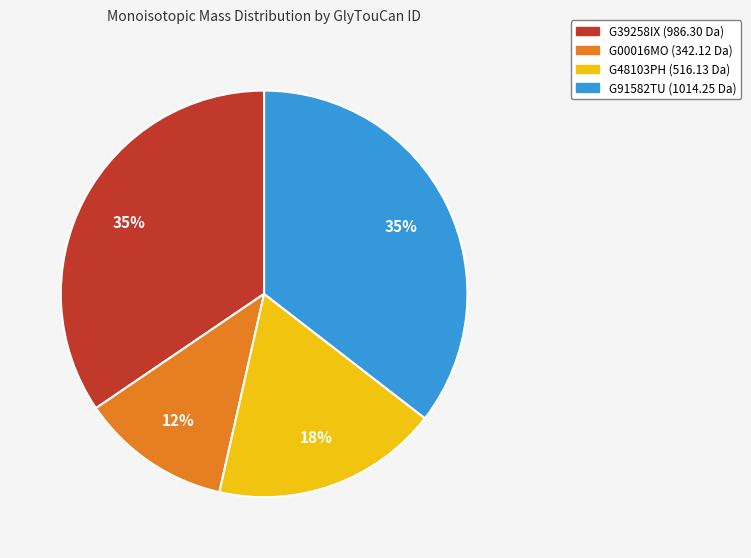

True or false: G48103PH accounts for 4% of the total.

False